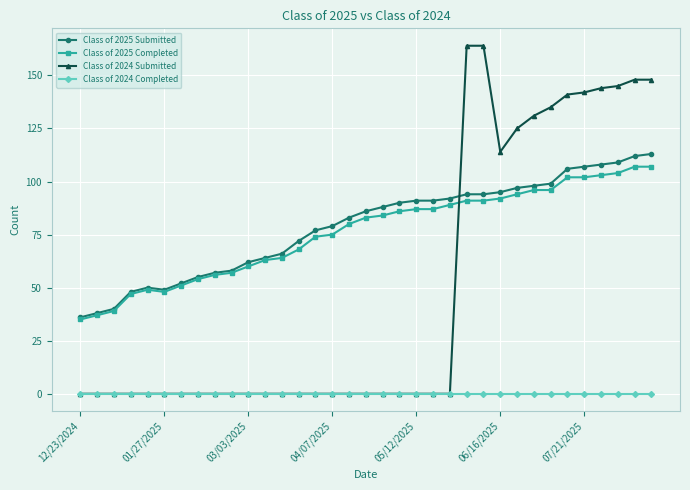

Reading left to right, what are all the values shown in this chart?

Class of 2025 Submitted: 36	38	40	48	50	49	52	55	57	58	62	64	66	72	77	79	83	86	88	90	91	91	92	94	94	95	97	98	99	106	107	108	109	112	113
Class of 2025 Completed: 35	37	39	47	49	48	51	54	56	57	60	63	64	68	74	75	80	83	84	86	87	87	89	91	91	92	94	96	96	102	102	103	104	107	107
Class of 2024 Submitted: 0	0	0	0	0	0	0	0	0	0	0	0	0	0	0	0	0	0	0	0	0	0	0	164	164	114	125	131	135	141	142	144	145	148	148
Class of 2024 Completed: 0	0	0	0	0	0	0	0	0	0	0	0	0	0	0	0	0	0	0	0	0	0	0	0	0	0	0	0	0	0	0	0	0	0	0